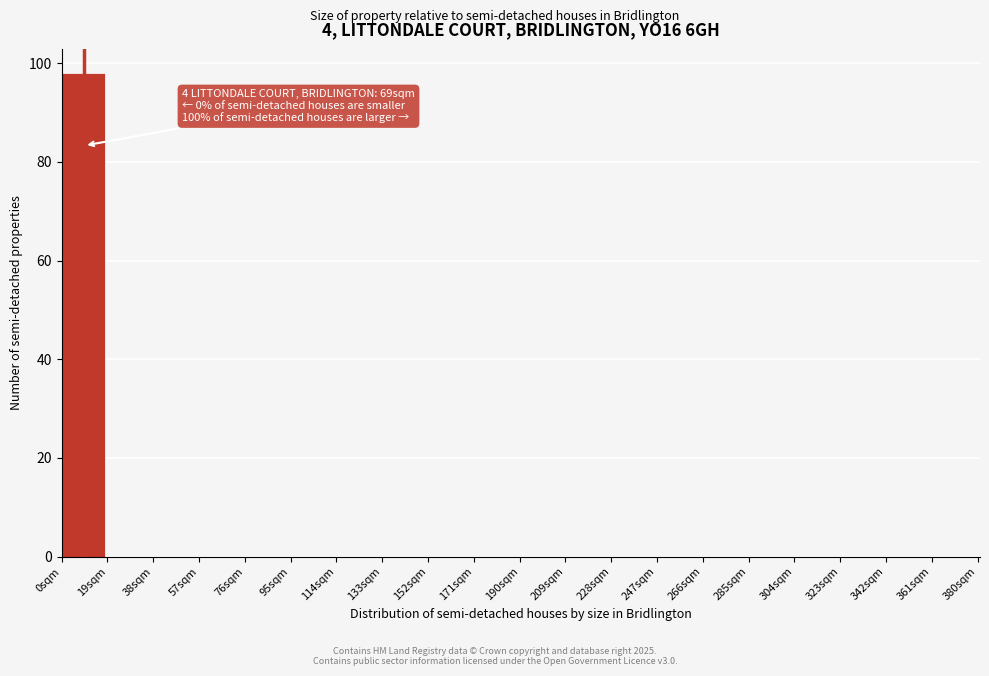

Which range on the x-axis has the tallest bar?

0 to 19